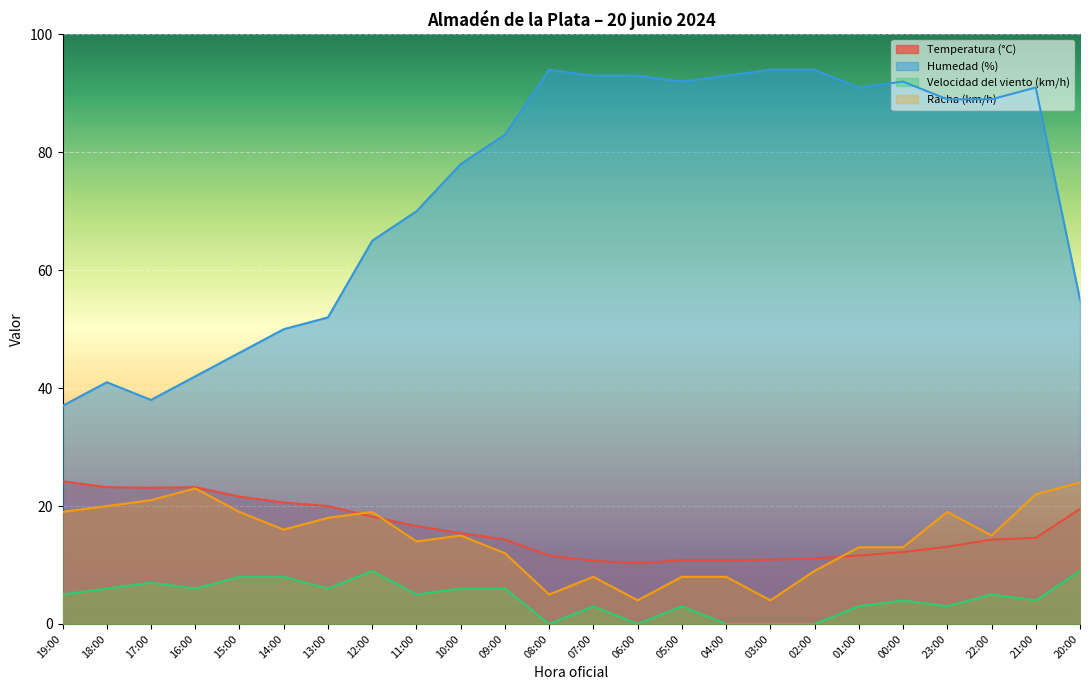

True or false: Velocidad del viento (km/h) has more than 2 points higher than both neighbors.

True